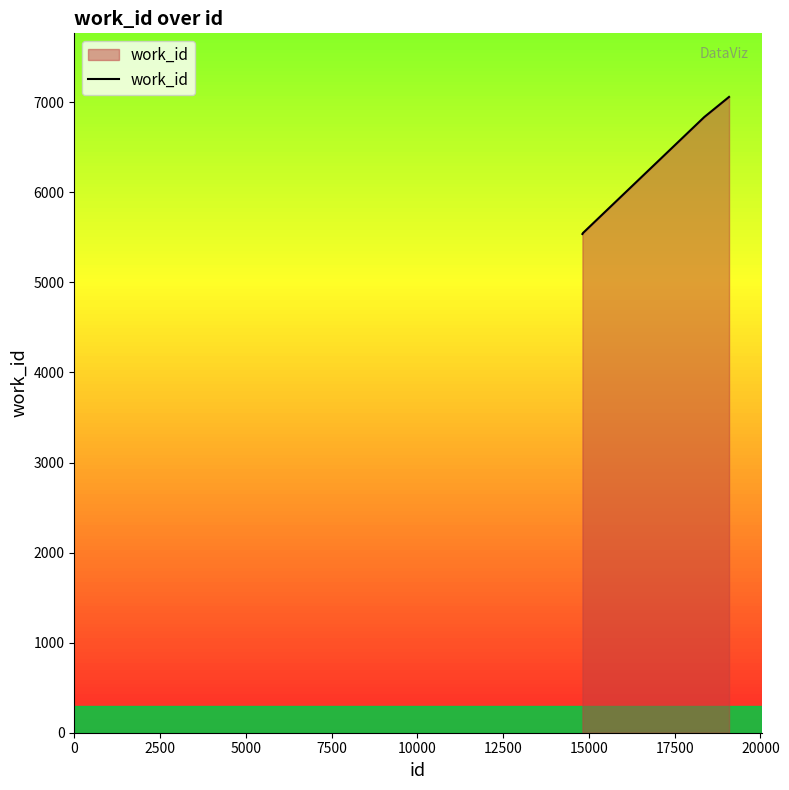

What is the difference between the maximum and minimum values?

1522